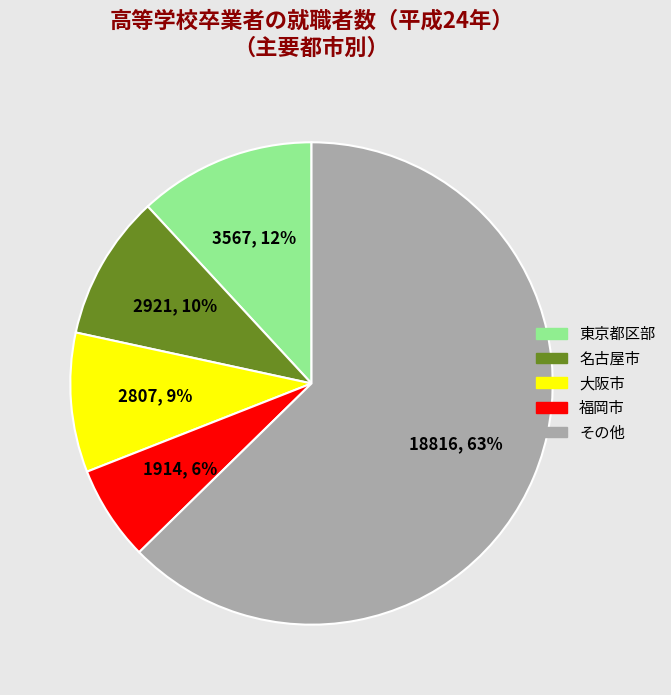

Does any single category account for the majority?

Yes